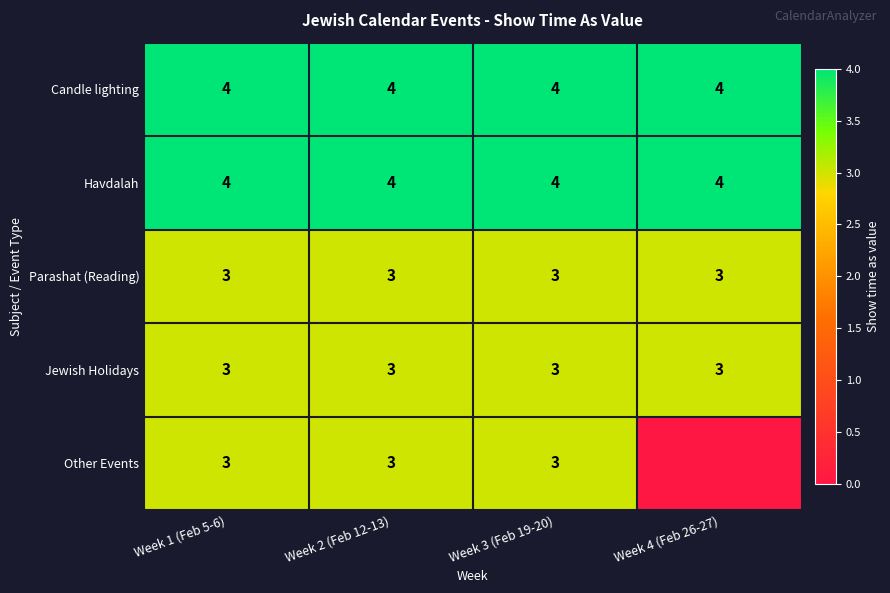

The Other Events series shows 3 at Week 2 (Feb 12-13). True or false?

True